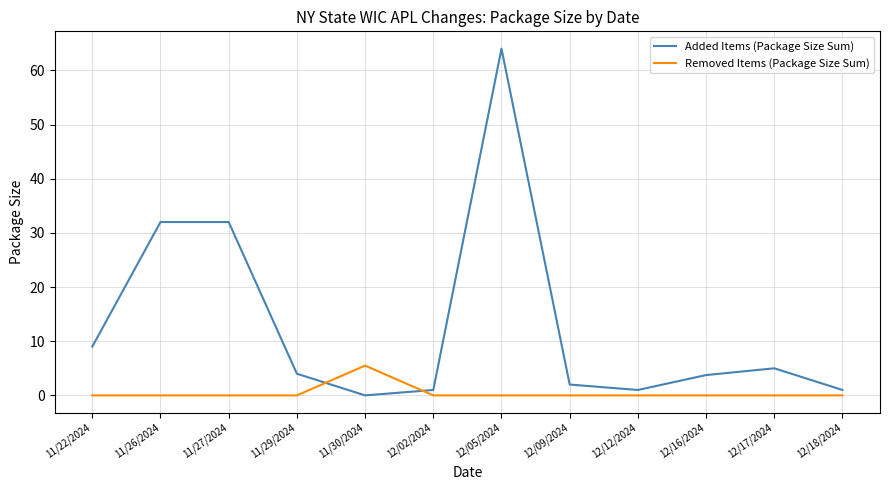

What is the difference between the highest and lowest values at 12/05/2024?

64.0